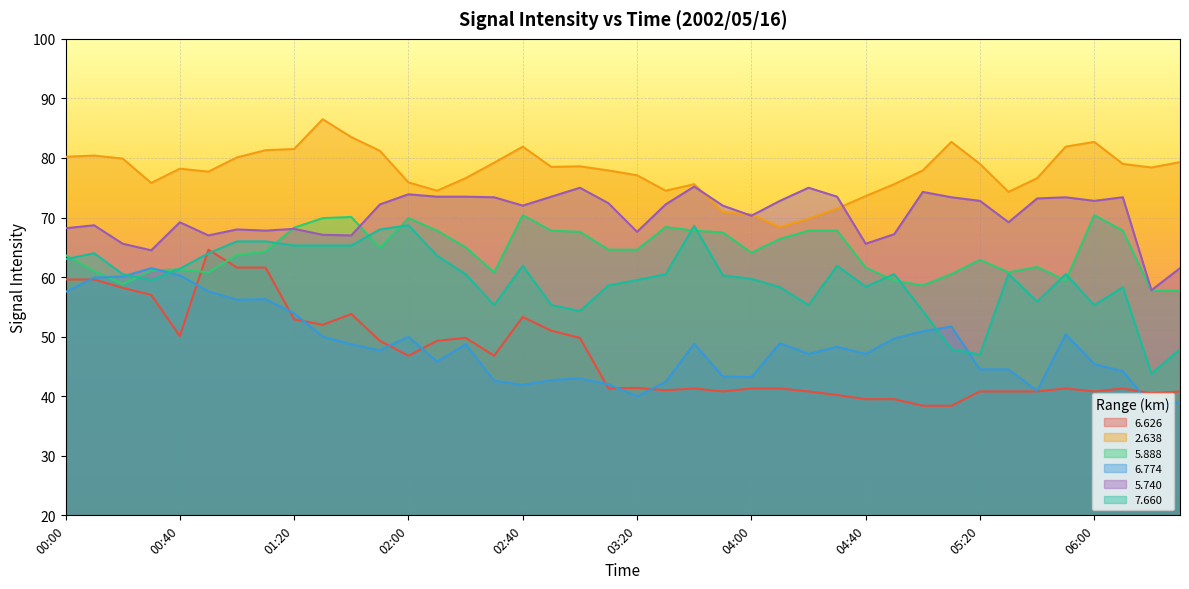

Which series has the widest spread of values?

6.626